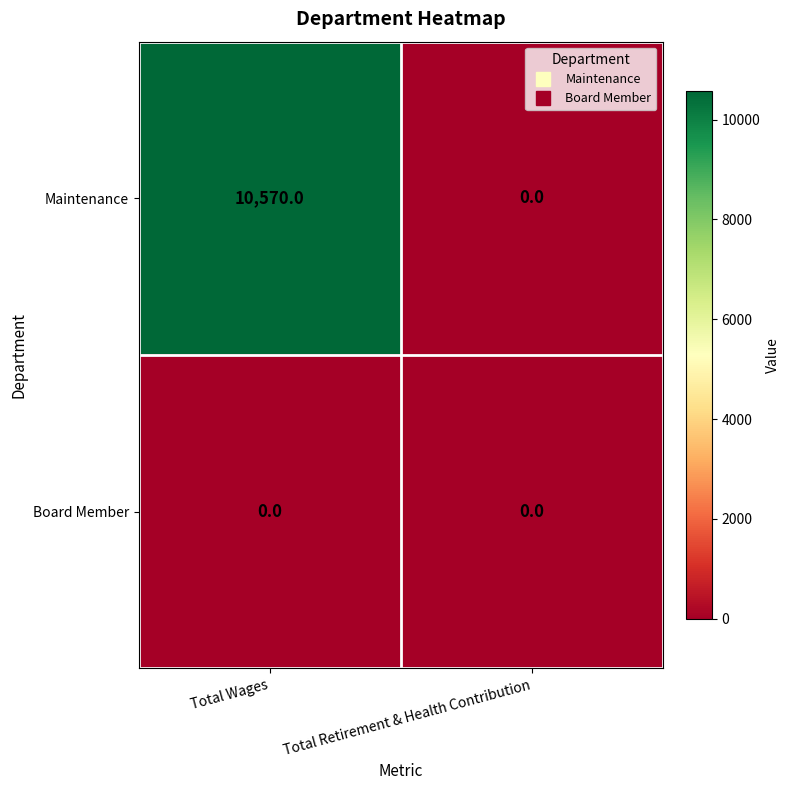

List the labels in order of Maintenance value, largest first.

Total Wages, Total Retirement & Health Contribution